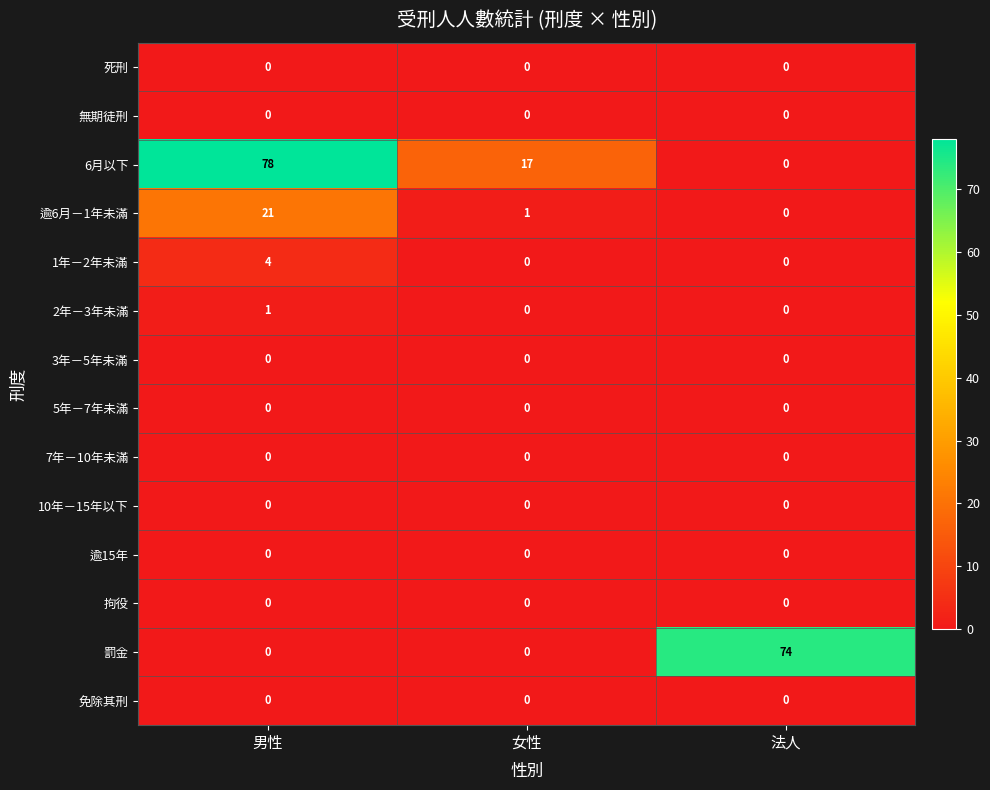

How many data points does each series have?

3